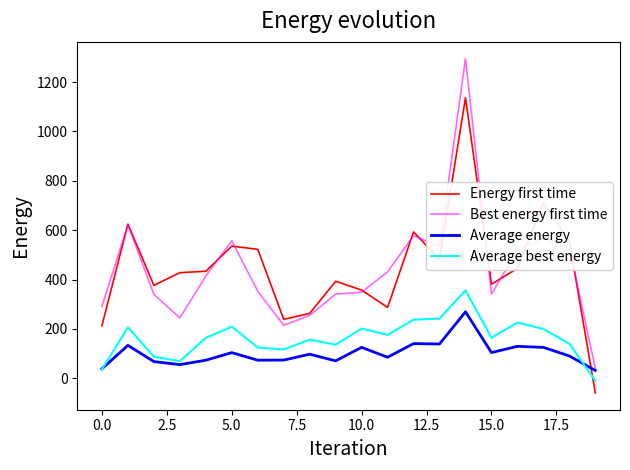

What is the smallest value displayed?

-59.8